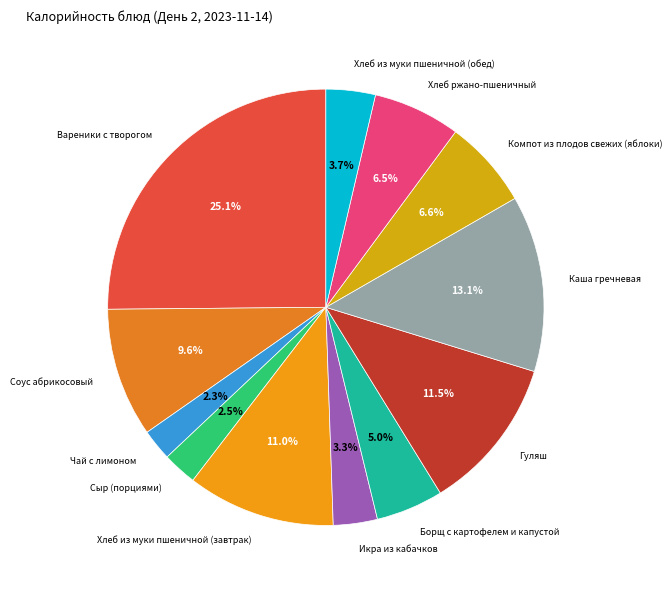

Rank the categories by value from lowest to highest.

Чай с лимоном, Сыр (порциями), Икра из кабачков, Хлеб из муки пшеничной (обед), Борщ с картофелем и капустой, Хлеб ржано-пшеничный, Компот из плодов свежих (яблоки), Соус абрикосовый, Хлеб из муки пшеничной (завтрак), Гуляш, Каша гречневая, Вареники с творогом